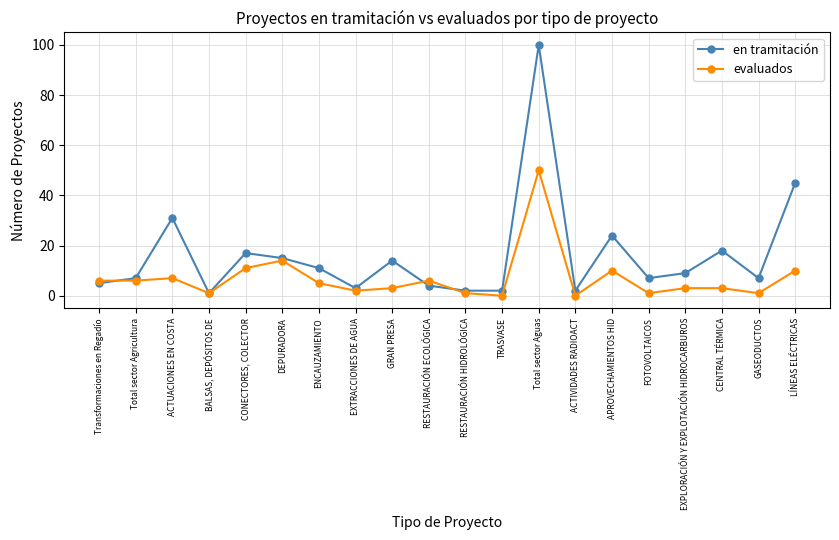

What is the difference between the maximum and second lowest values in the en tramitación series?

98